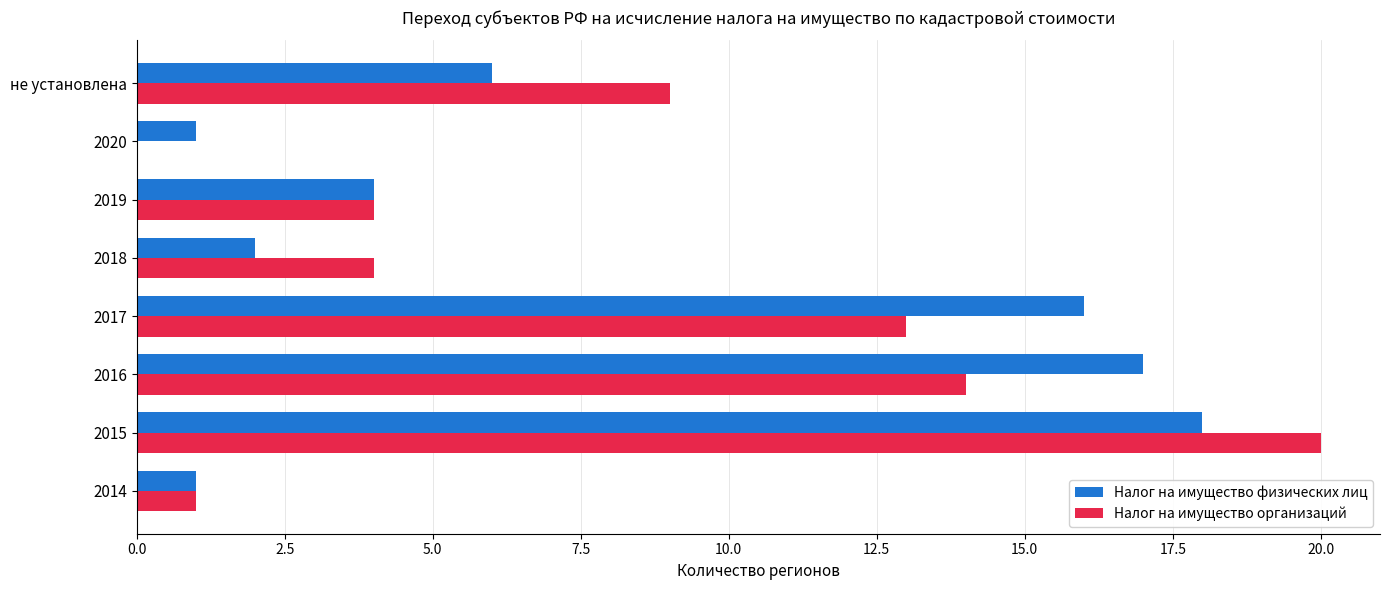

The value of Налог на имущество организаций at 2019 is 6. True or false?

False